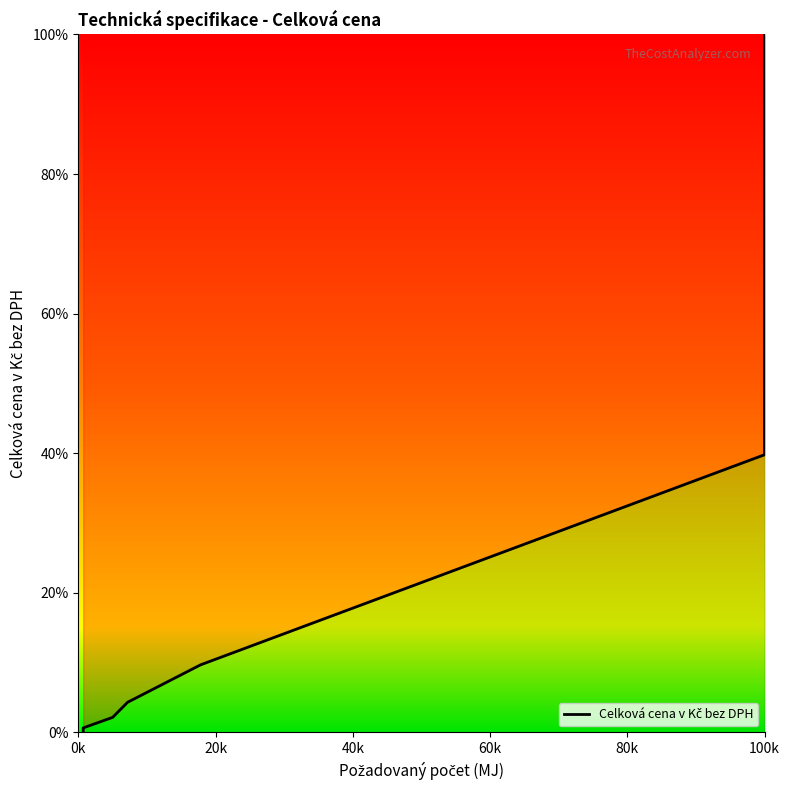

How many lines are shown in the chart?

1